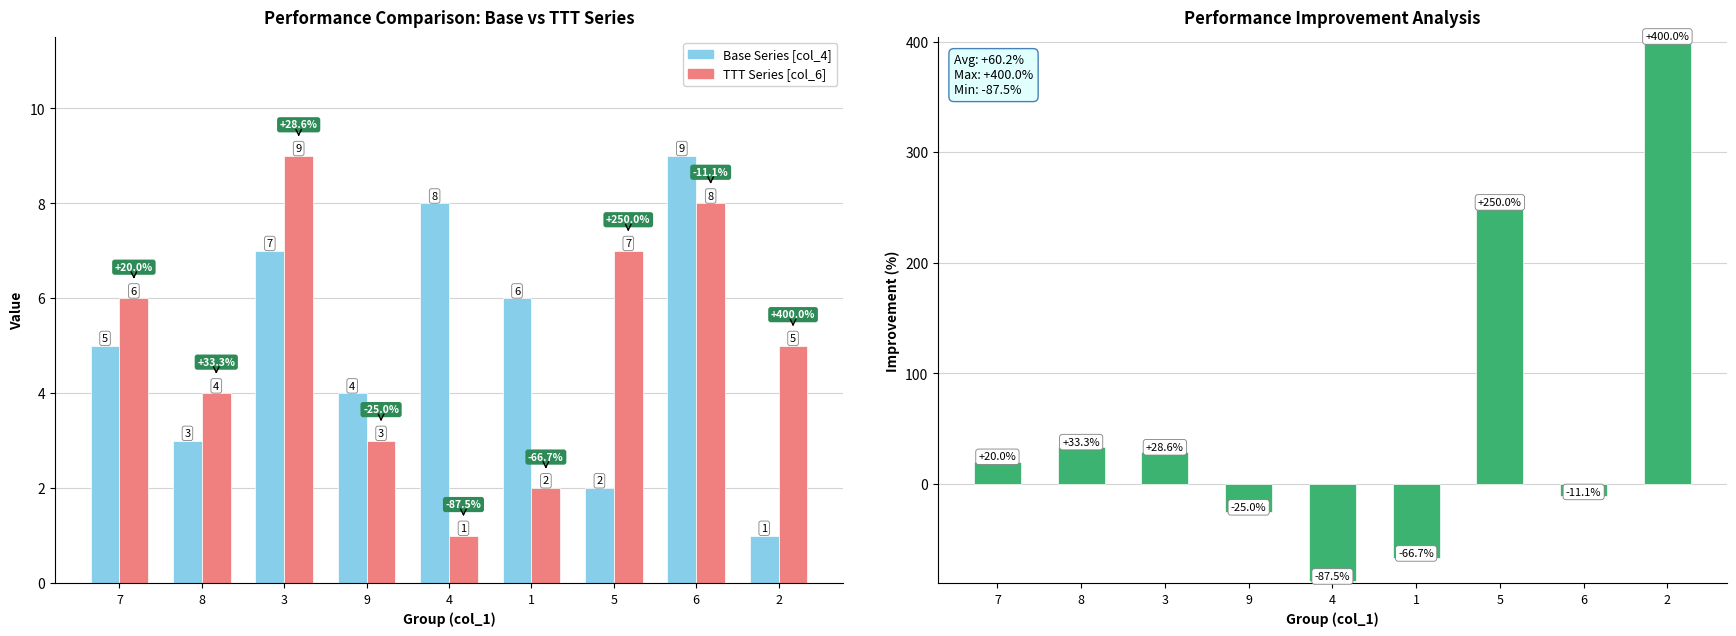

What is the spread (max minus min) of values at 9?

29.0